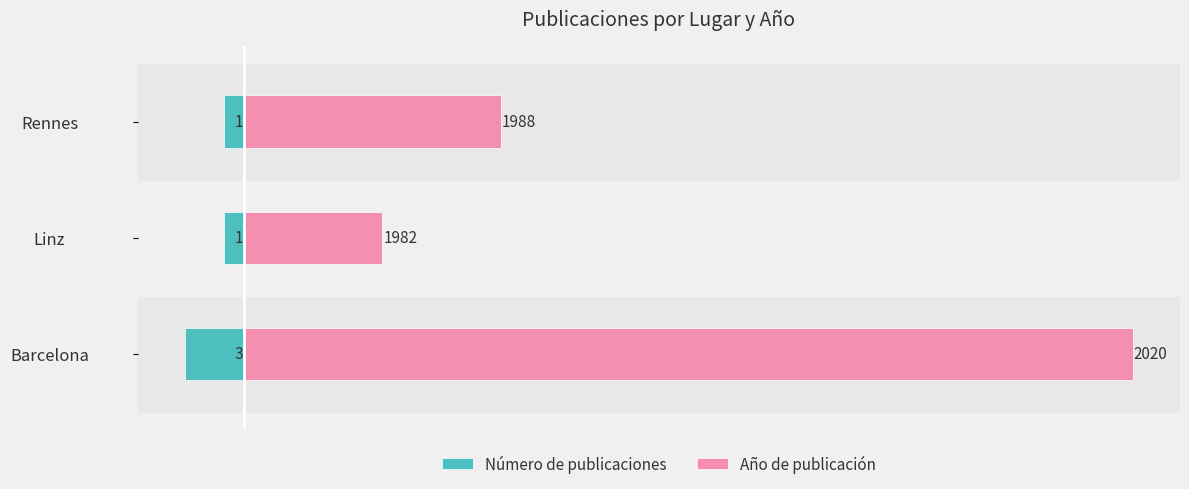

How many groups of bars are there?

3